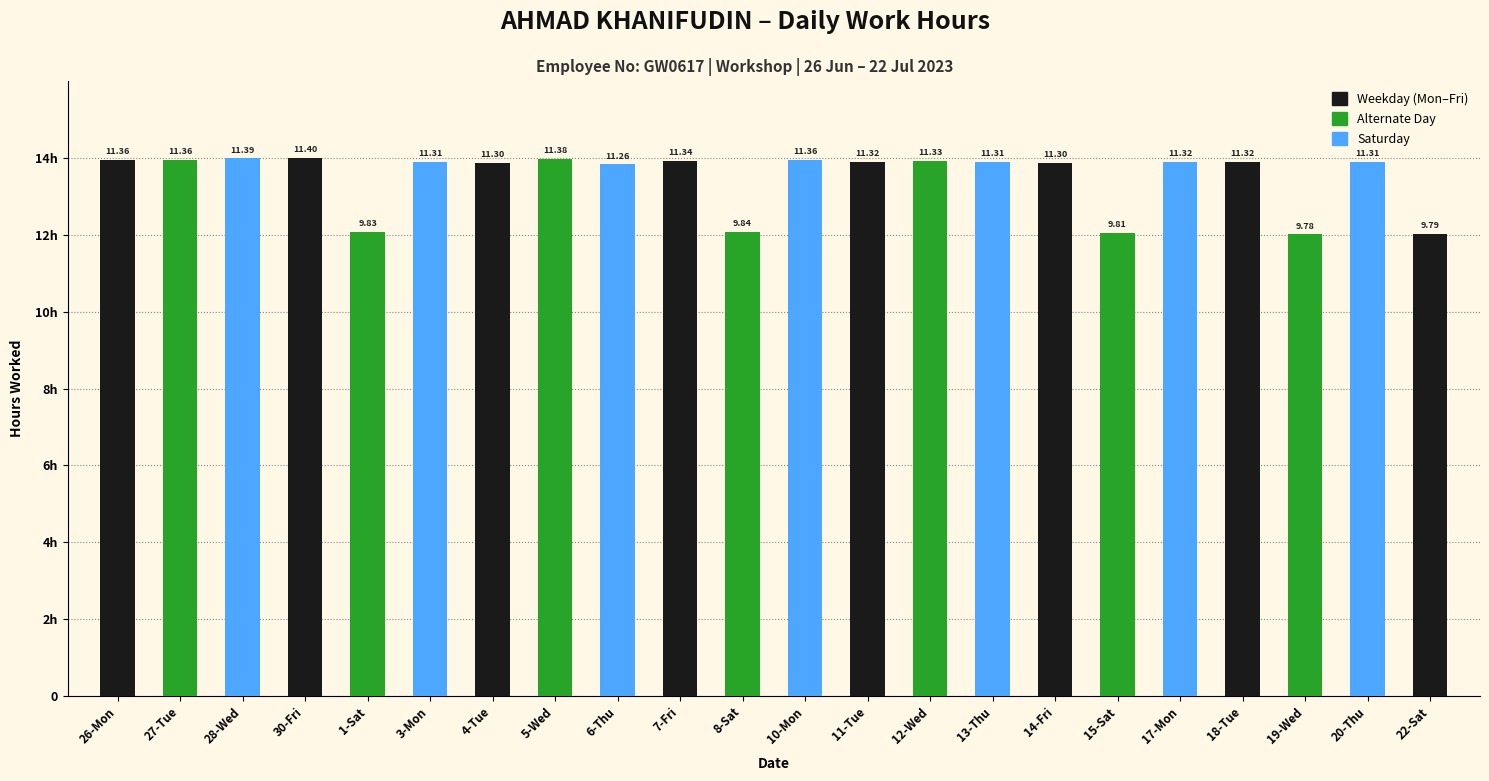

Rank the categories by value from lowest to highest.

19-Wed, 22-Sat, 15-Sat, 1-Sat, 8-Sat, 6-Thu, 4-Tue, 14-Fri, 3-Mon, 13-Thu, 20-Thu, 11-Tue, 17-Mon, 18-Tue, 12-Wed, 7-Fri, 26-Mon, 27-Tue, 10-Mon, 5-Wed, 28-Wed, 30-Fri